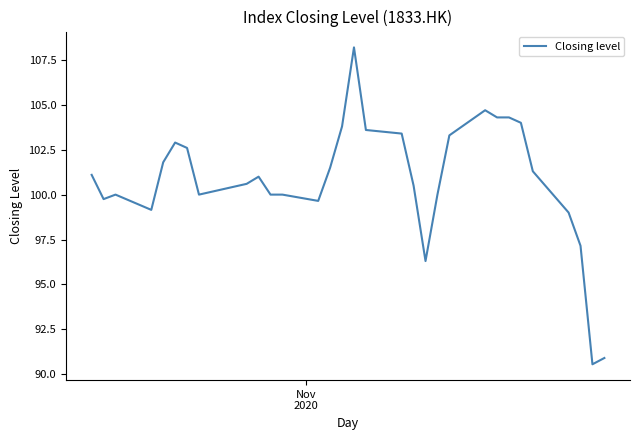

How many categories are shown in the chart?

31